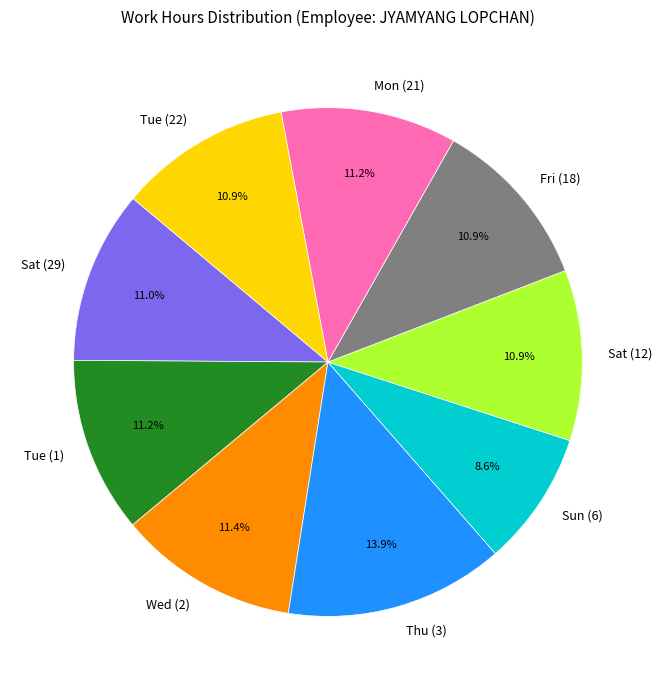

Which category has the biggest portion of the pie?

Thu (3)